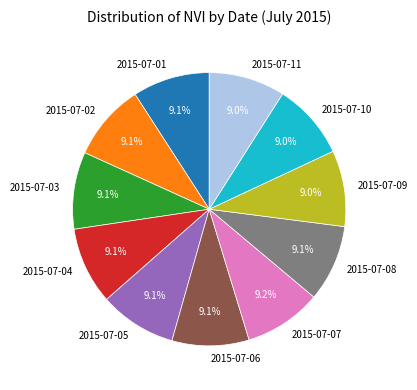

To the nearest percent, what is the combined percentage of 2015-07-03 and 2015-07-09?

18%